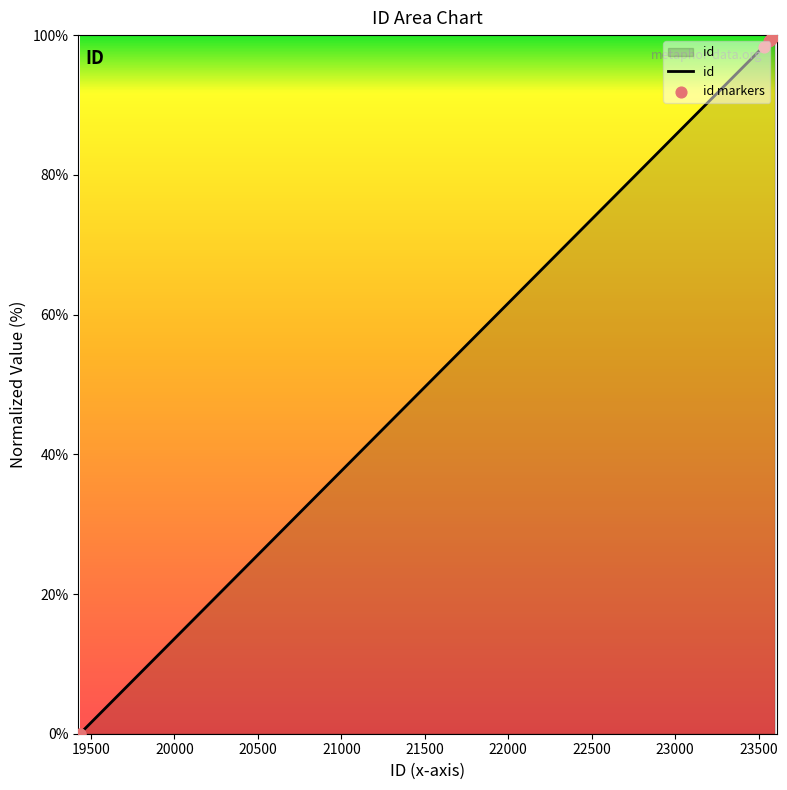

What is the maximum value shown in the chart?

100.0